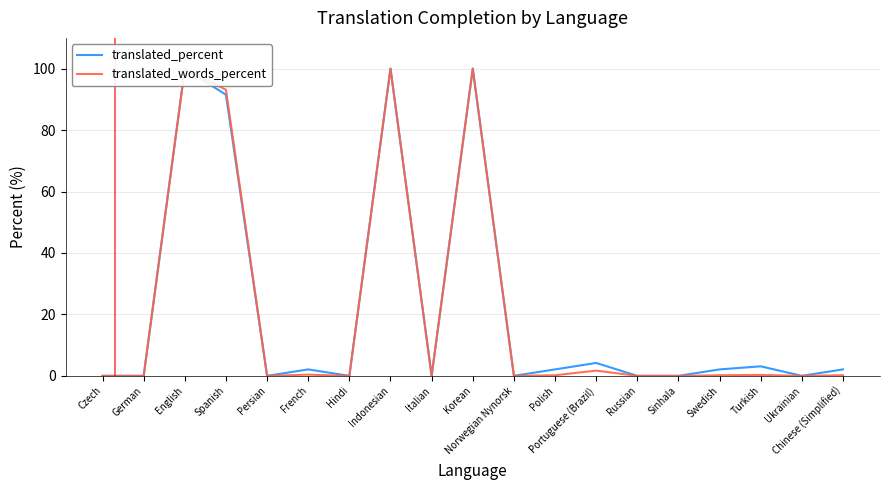

Read the translated_words_percent value at Korean.

100.0